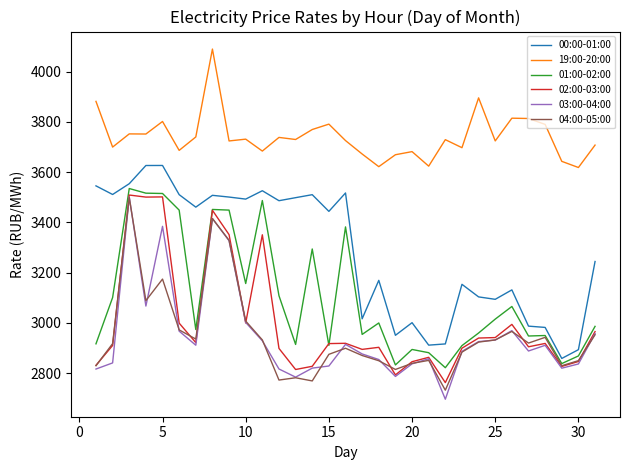

Does the chart have visible grid lines?

No